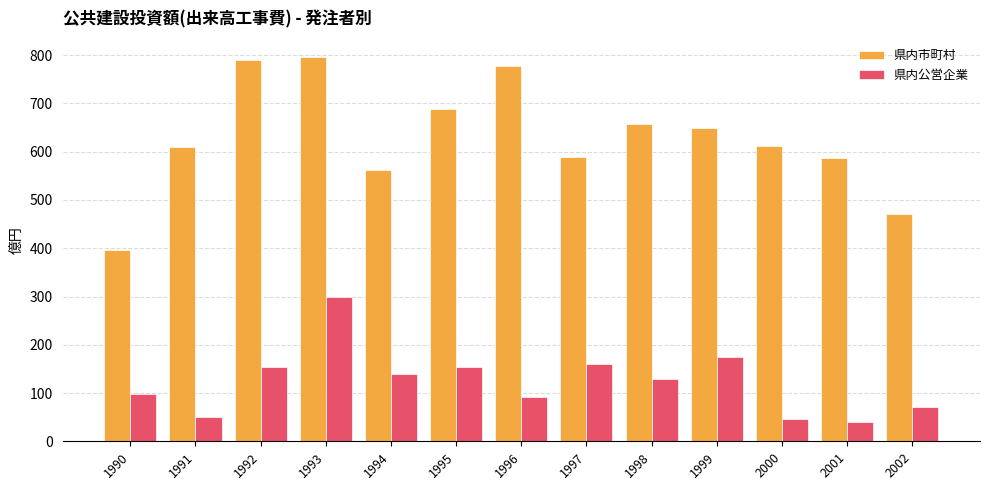

The value of 県内公営企業 at 2001 is 40.1. True or false?

True